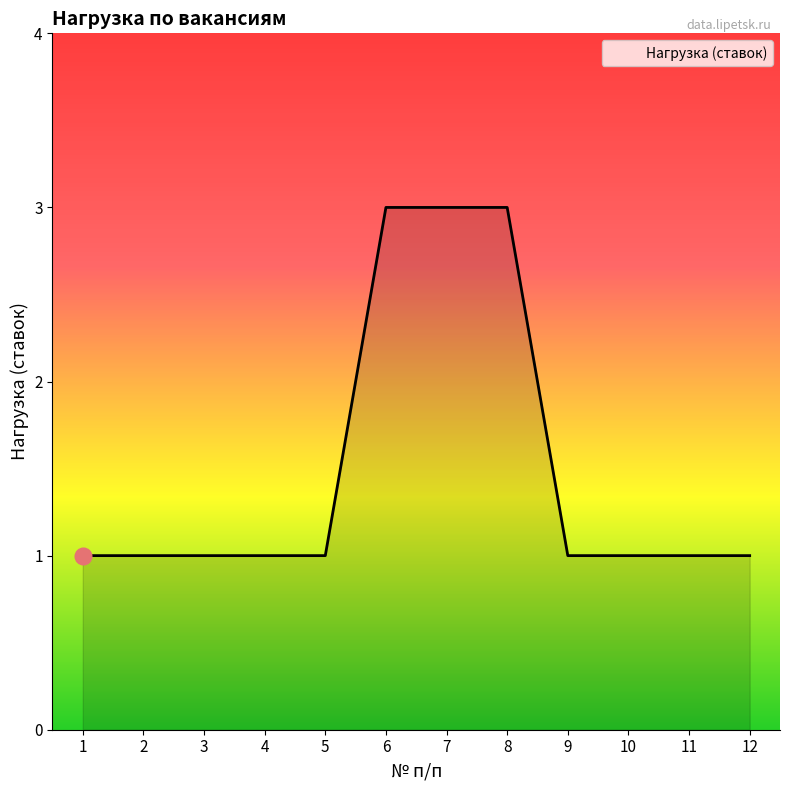

What is the change in value from 5 to 8?

+2